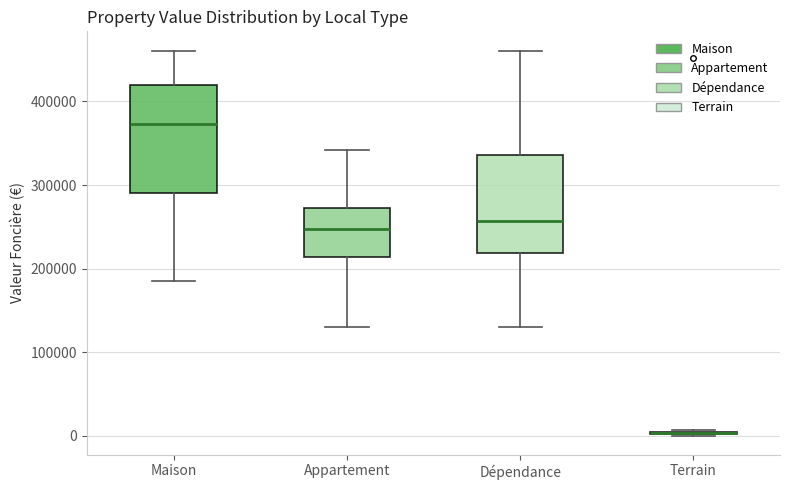

Reading left to right, read every box against the y-axis: the position of its median line, the range the box covers, and the ends of its whiskers. The values are not printed on the chart, so give them approximately, as read against the axis.

Maison: median 370000, box 290000 to 420000, whiskers 190000 to 460000
Appartement: median 250000, box 210000 to 270000, whiskers 130000 to 340000
Dépendance: median 260000, box 220000 to 340000, whiskers 130000 to 460000
Terrain: box collapsed to a line at 0, whiskers 0 to 10000